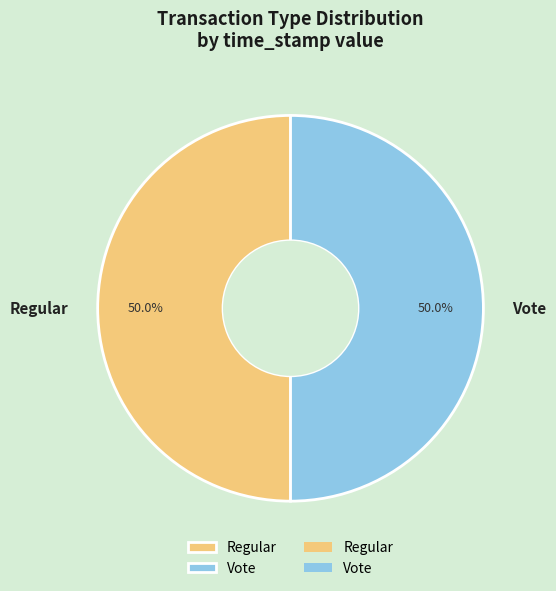

To the nearest percent, what portion does Regular represent?

50%